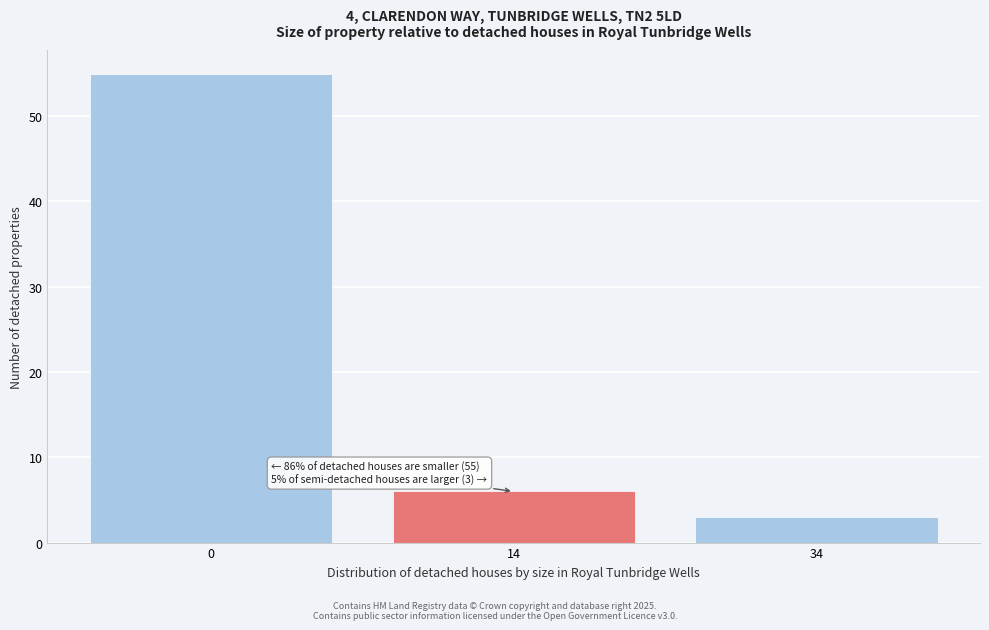

Reading left to right, list all the values displayed in this chart.

0=55	14=6	34=3